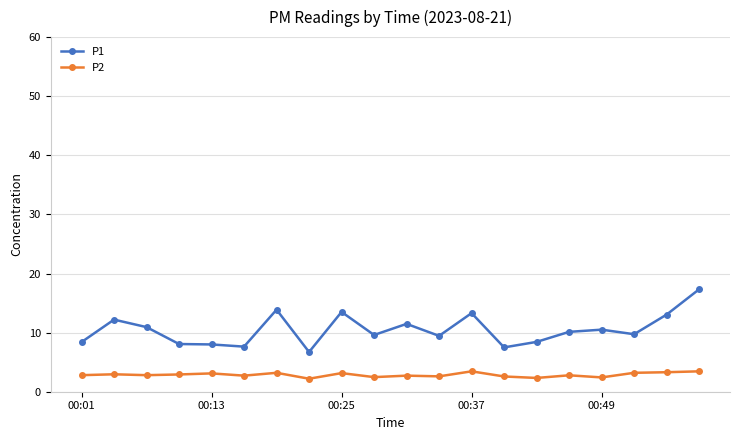

What is the average value of the P1 series?

10.5